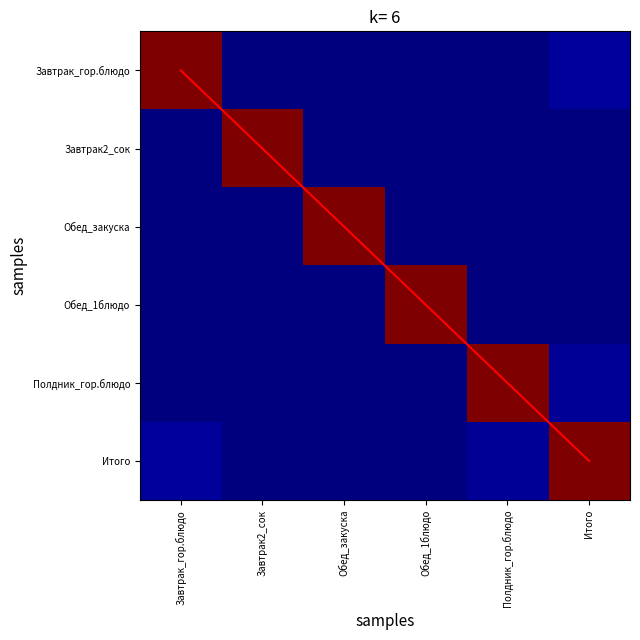

At which label is Итого closest to 0?

Обед_закуска